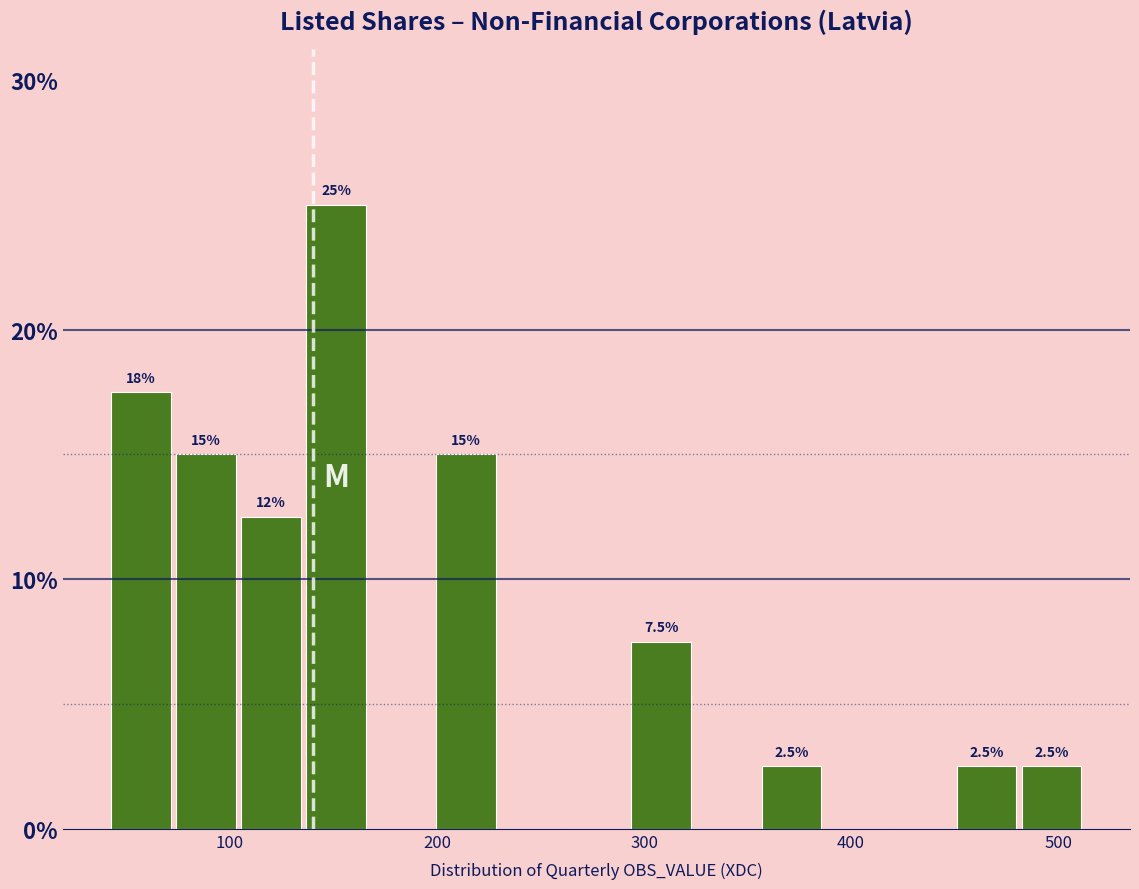

Around what value on the x-axis is the tallest bar? Give the approximate position of its centre, as read against the axis.

150